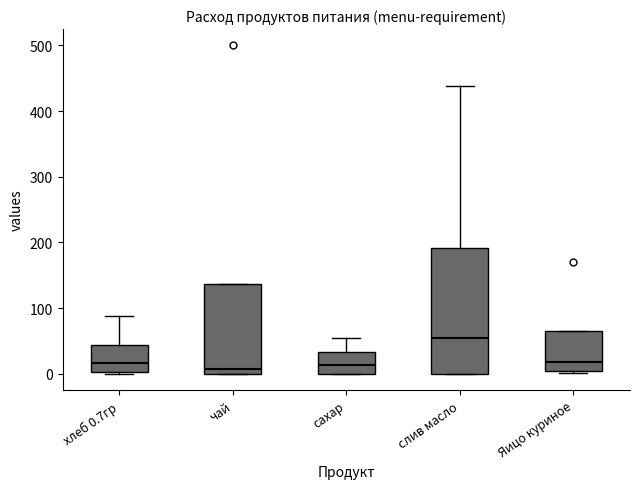

Which box has the highest median line?

слив масло